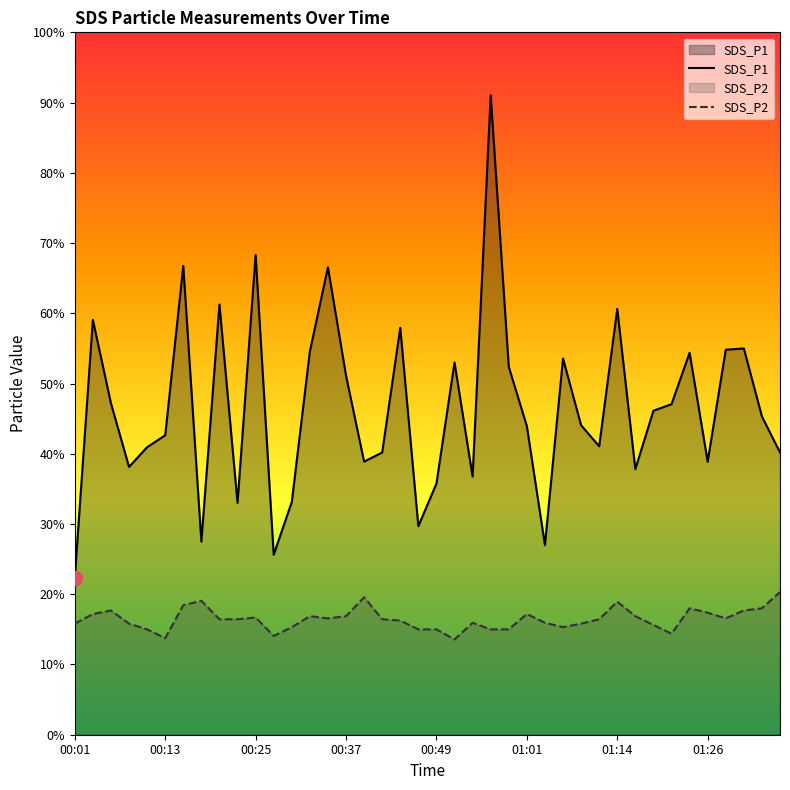

Is the value of SDS_P2 at 10 greater than the value of SDS_P1 at 22?

No